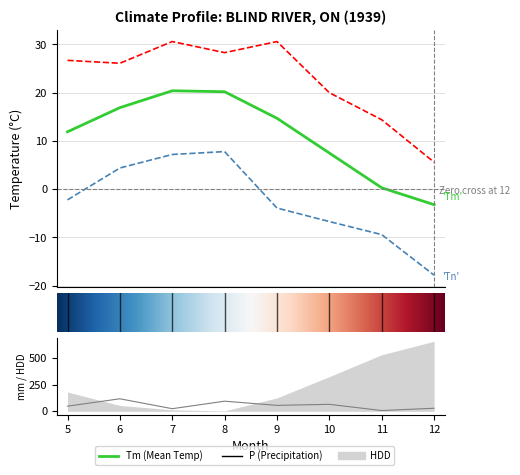

What is the difference between the Tn values at 11 and 9?

5.5